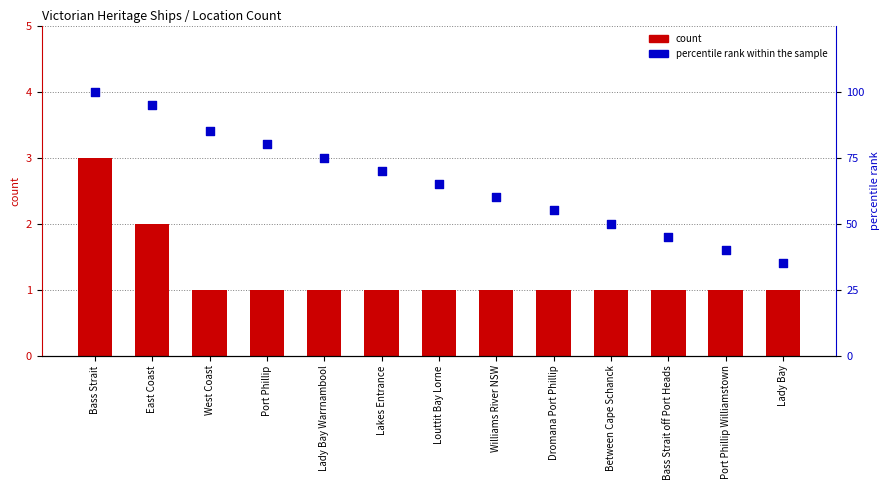

At which category is the sum across all series the highest?

Bass Strait